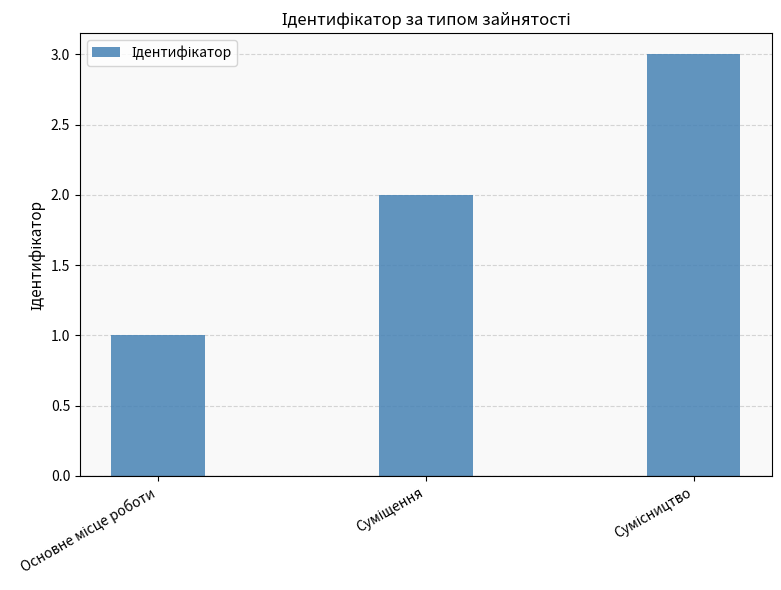

What is the maximum value shown in the chart?

3